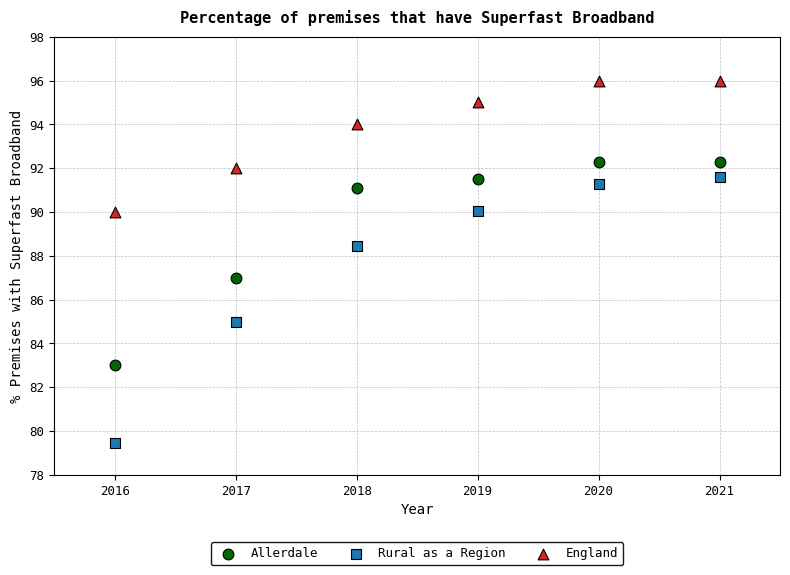

What is the X range (max minus min) for the scatter plot?

5.0